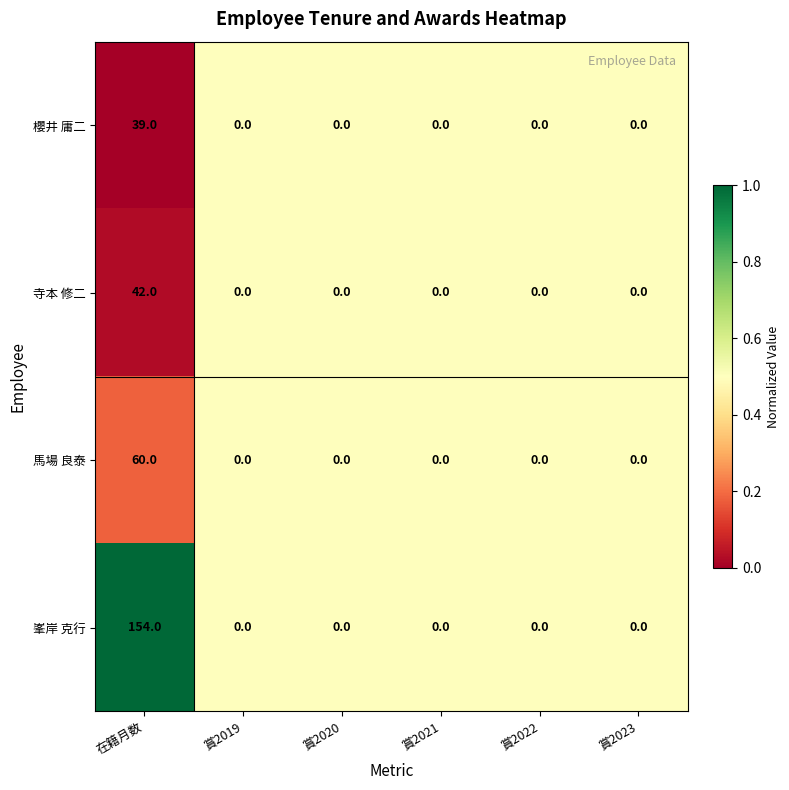

Which category has the highest value in the 馬場 良泰 series?

在籍月数